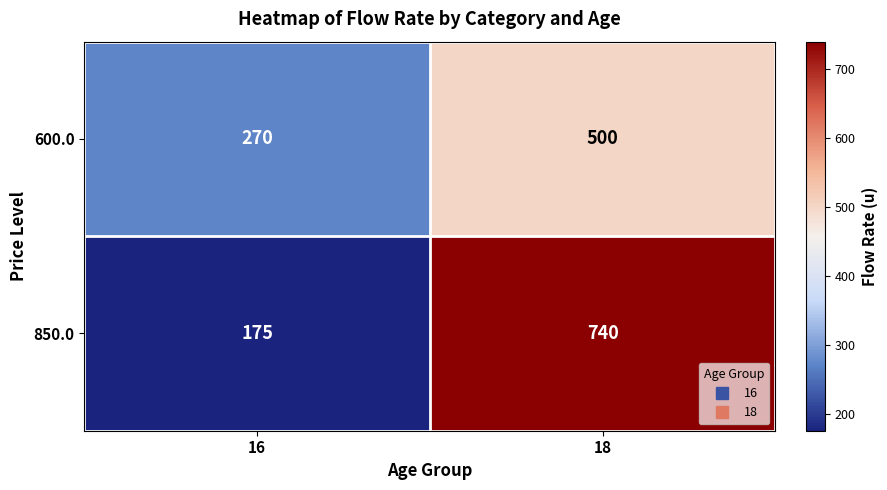

Rank the series by their average value, from lowest to highest.

600.0, 850.0